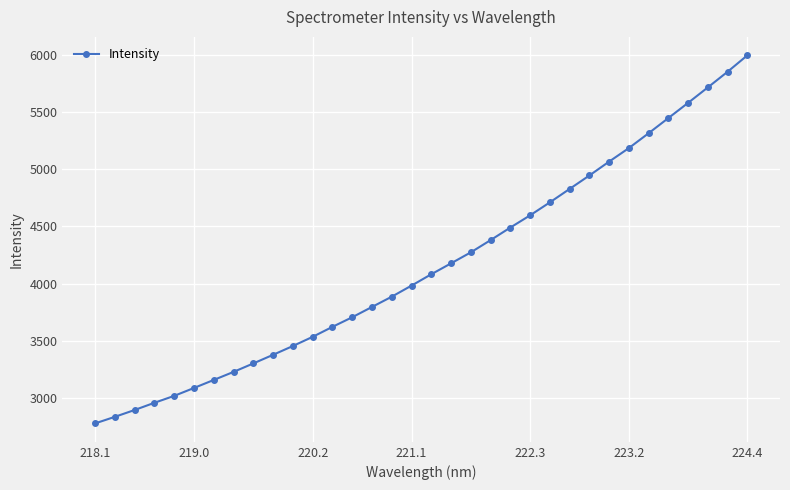

Count the number of data series in this chart.

1